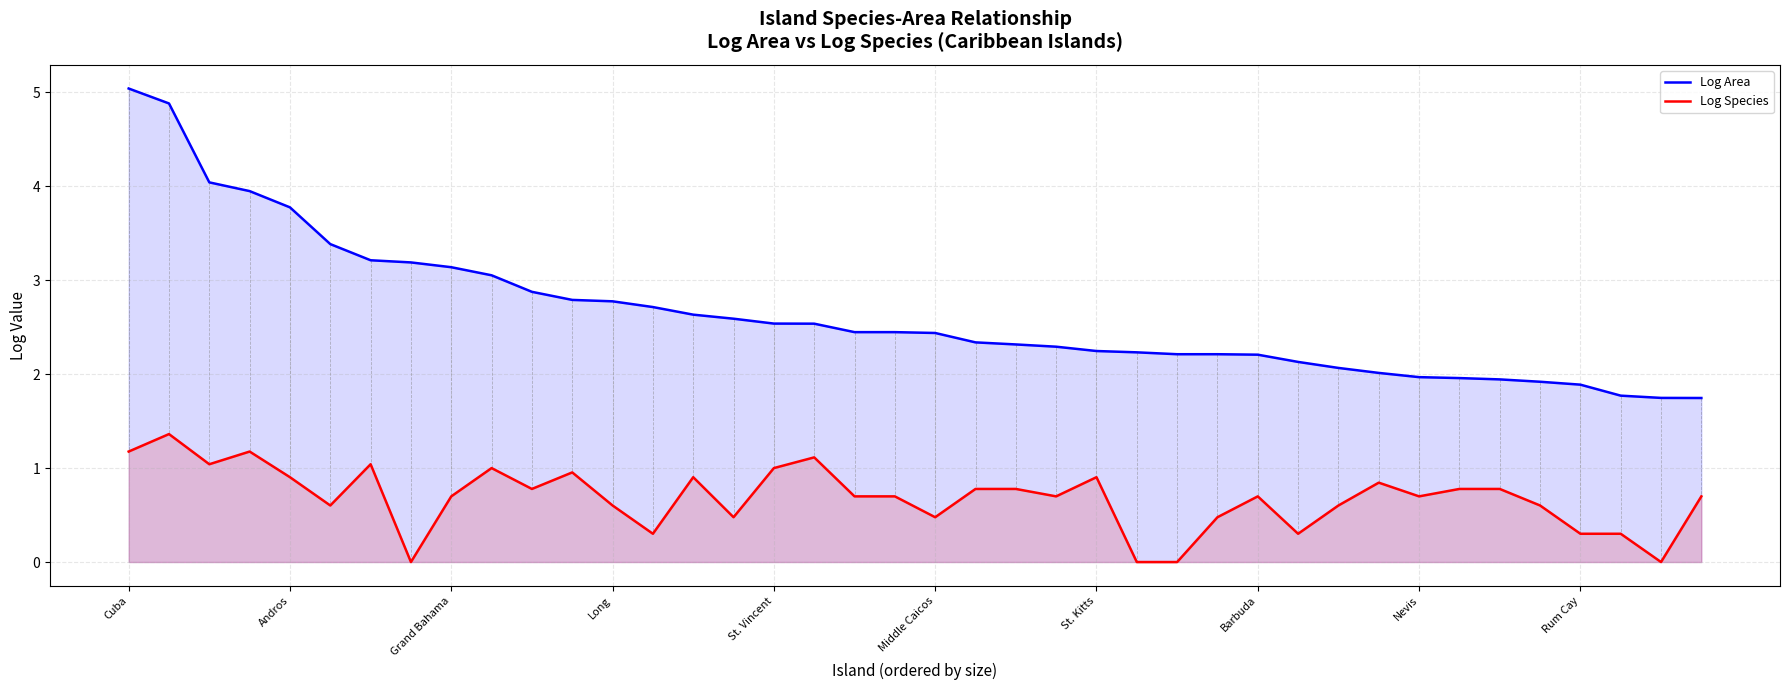

Between 27 and 35, which series saw the biggest shift?

Log Area